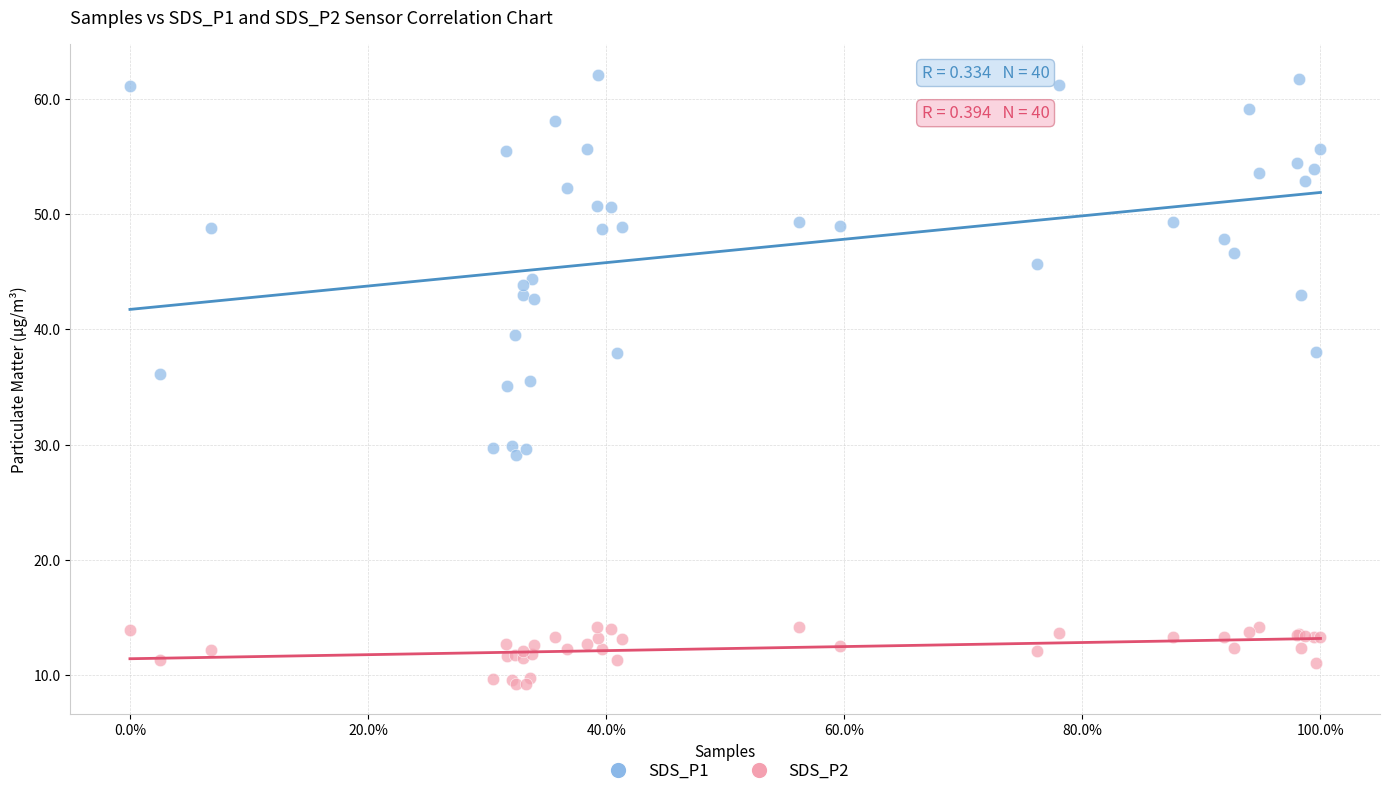

Which series contains the highest Y value?

SDS_P1